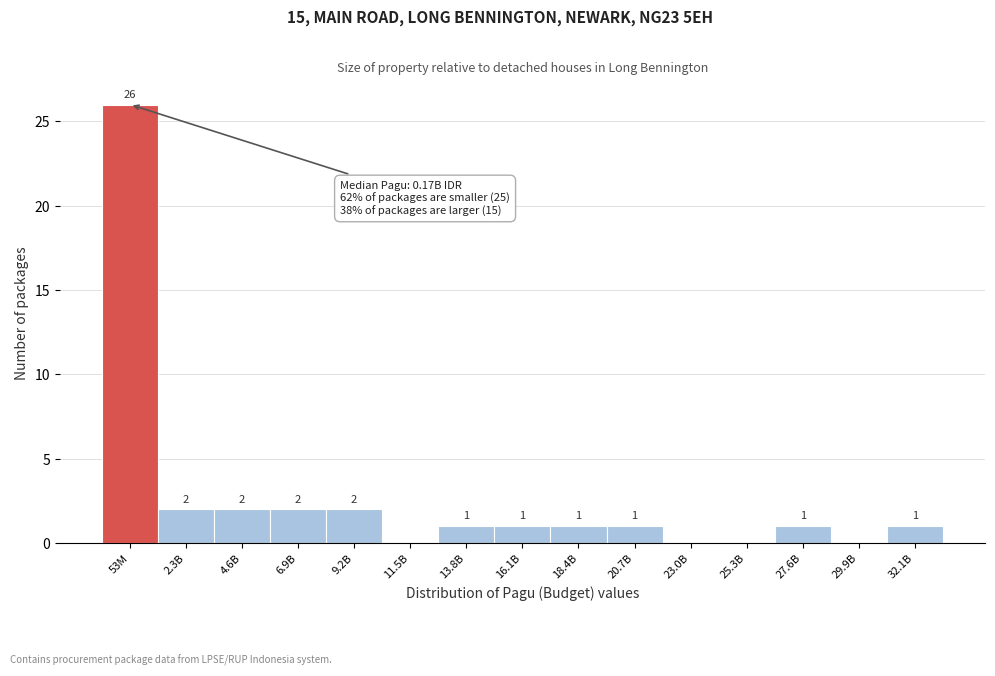

Reading right to left, extract all data points from this chart.

32.1B=1	29.9B=0	27.6B=1	25.3B=0	23.0B=0	20.7B=1	18.4B=1	16.1B=1	13.8B=1	11.5B=0	9.2B=2	6.9B=2	4.6B=2	2.3B=2	53M=26